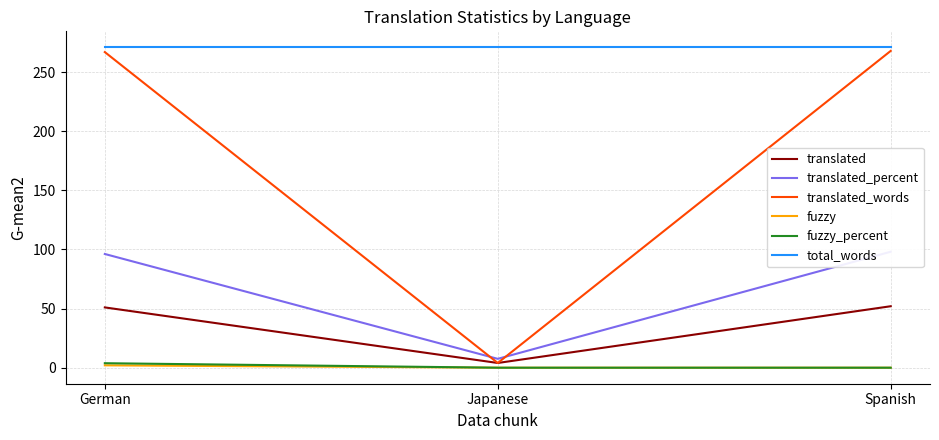

What is the label of the 3rd point from the right?

German